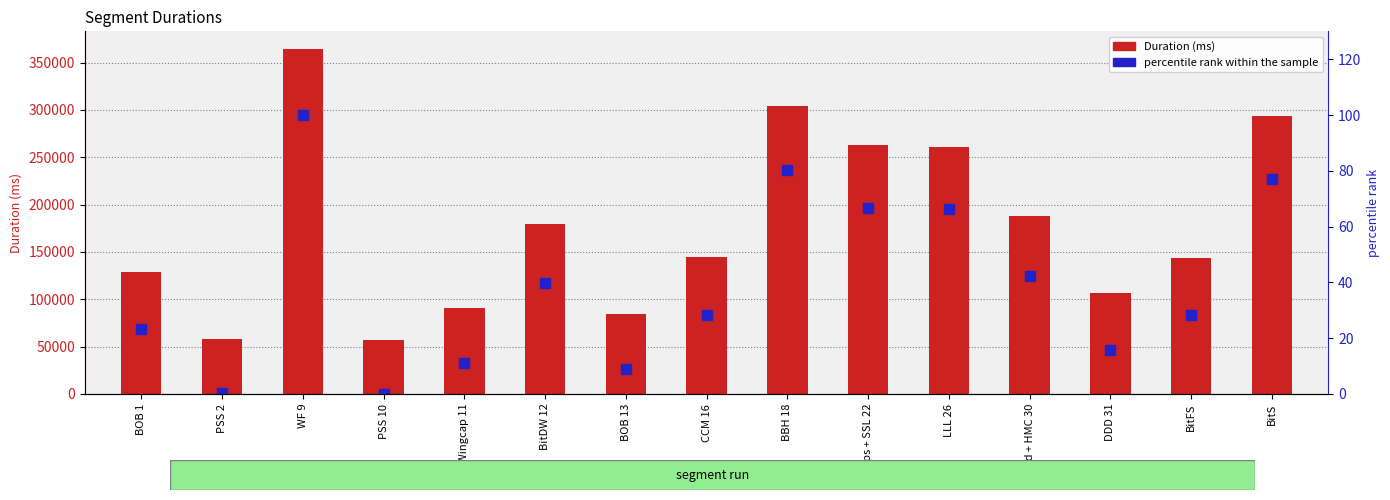

The value of percentile rank within the sample at LLL 26 is 14.7. True or false?

False